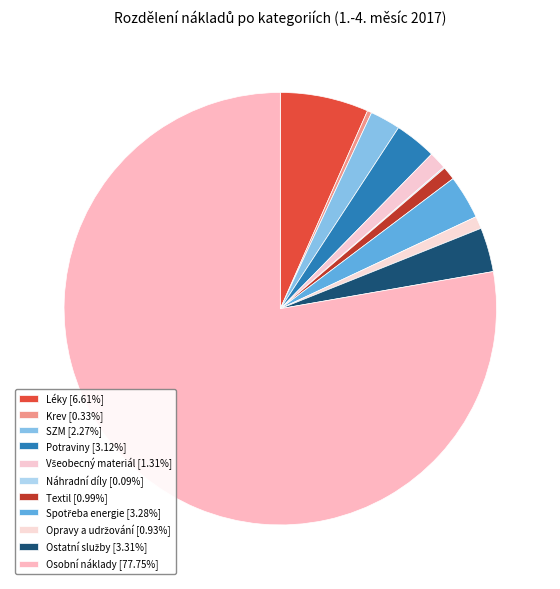

Which has a higher value, Všeobecný materiál or Náhradní díly?

Všeobecný materiál